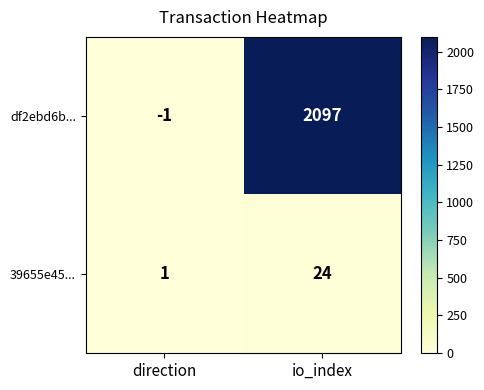

What is the difference between the highest and lowest values at io_index?

2073